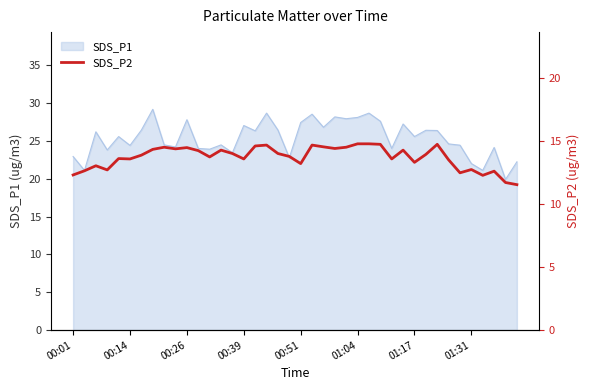

What is the lowest value of the SDS_P1 series?

19.9